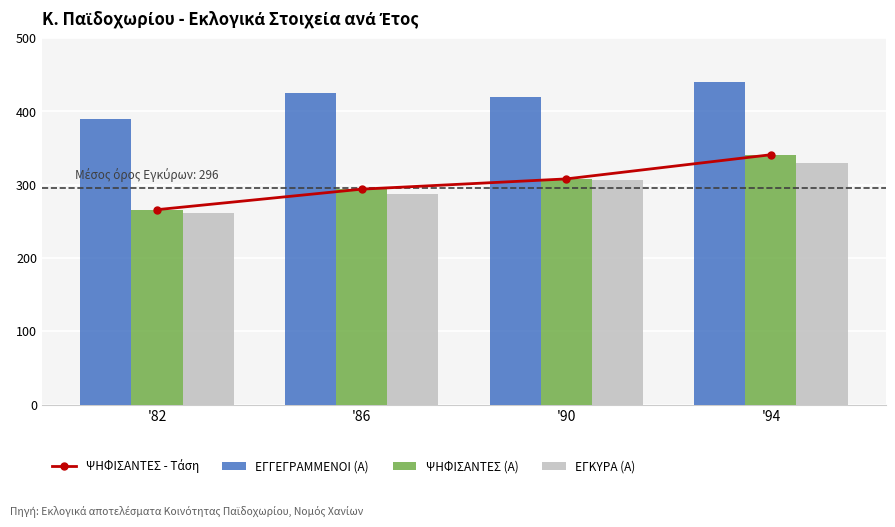

Reading left to right, list all the values displayed in this chart.

ΨΗΦΙΣΑΝΤΕΣ - Τάση: 266	294	308	341
ΕΓΓΕΓΡΑΜΜΕΝΟΙ (Α): 390	425	420	440
ΨΗΦΙΣΑΝΤΕΣ (Α): 266	294	308	341
ΕΓΚΥΡΑ (Α): 261	287	307	330